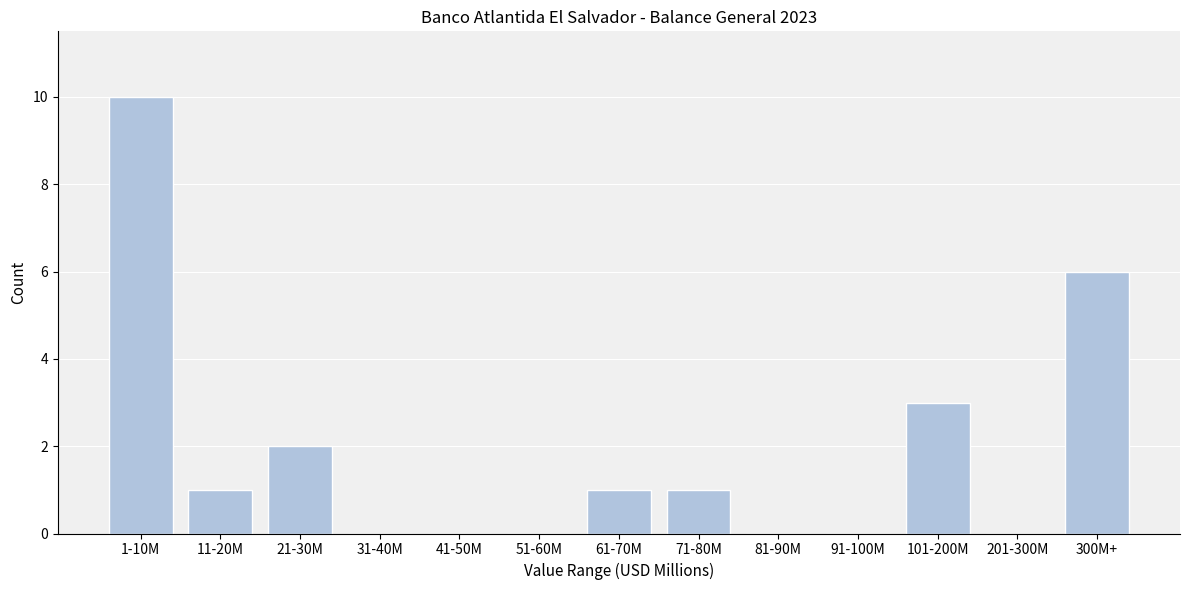

Reading left to right, extract all data points from this chart.

1-10M=10	11-20M=1	21-30M=2	31-40M=0	41-50M=0	51-60M=0	61-70M=1	71-80M=1	81-90M=0	91-100M=0	101-200M=3	201-300M=0	300M+=6